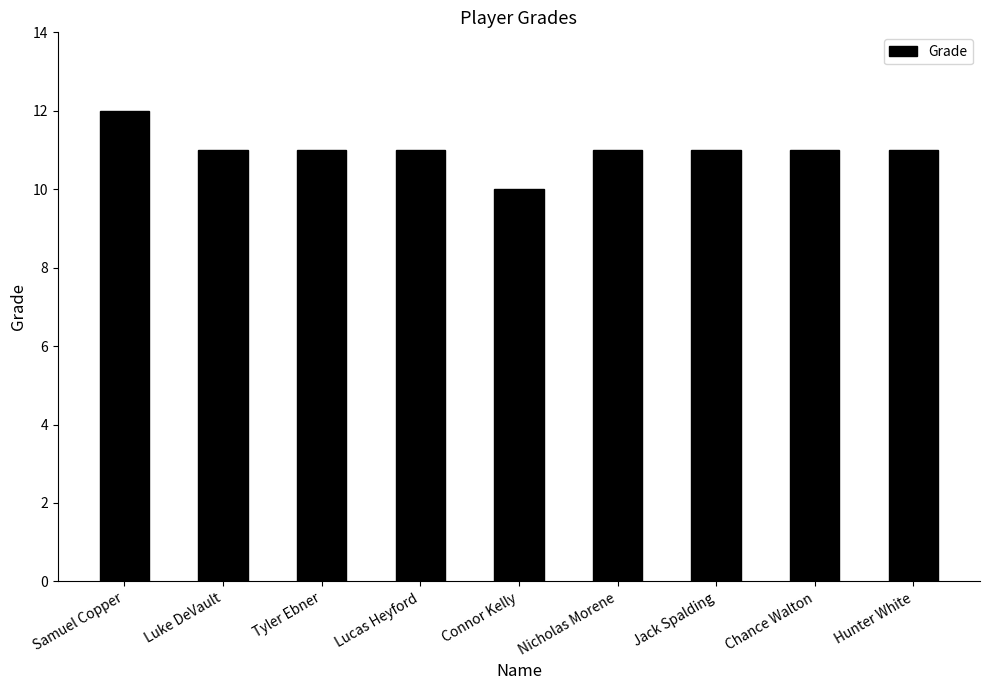

Are the bars horizontal?

No